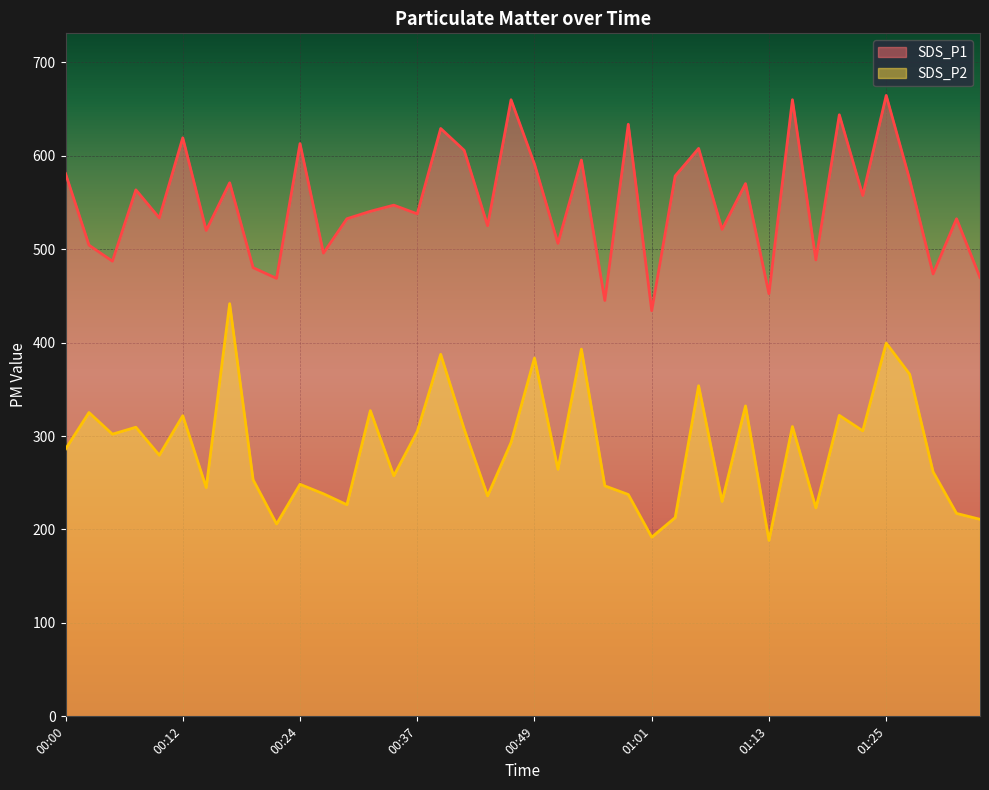

At which category is the sum across all series the highest?

01:25